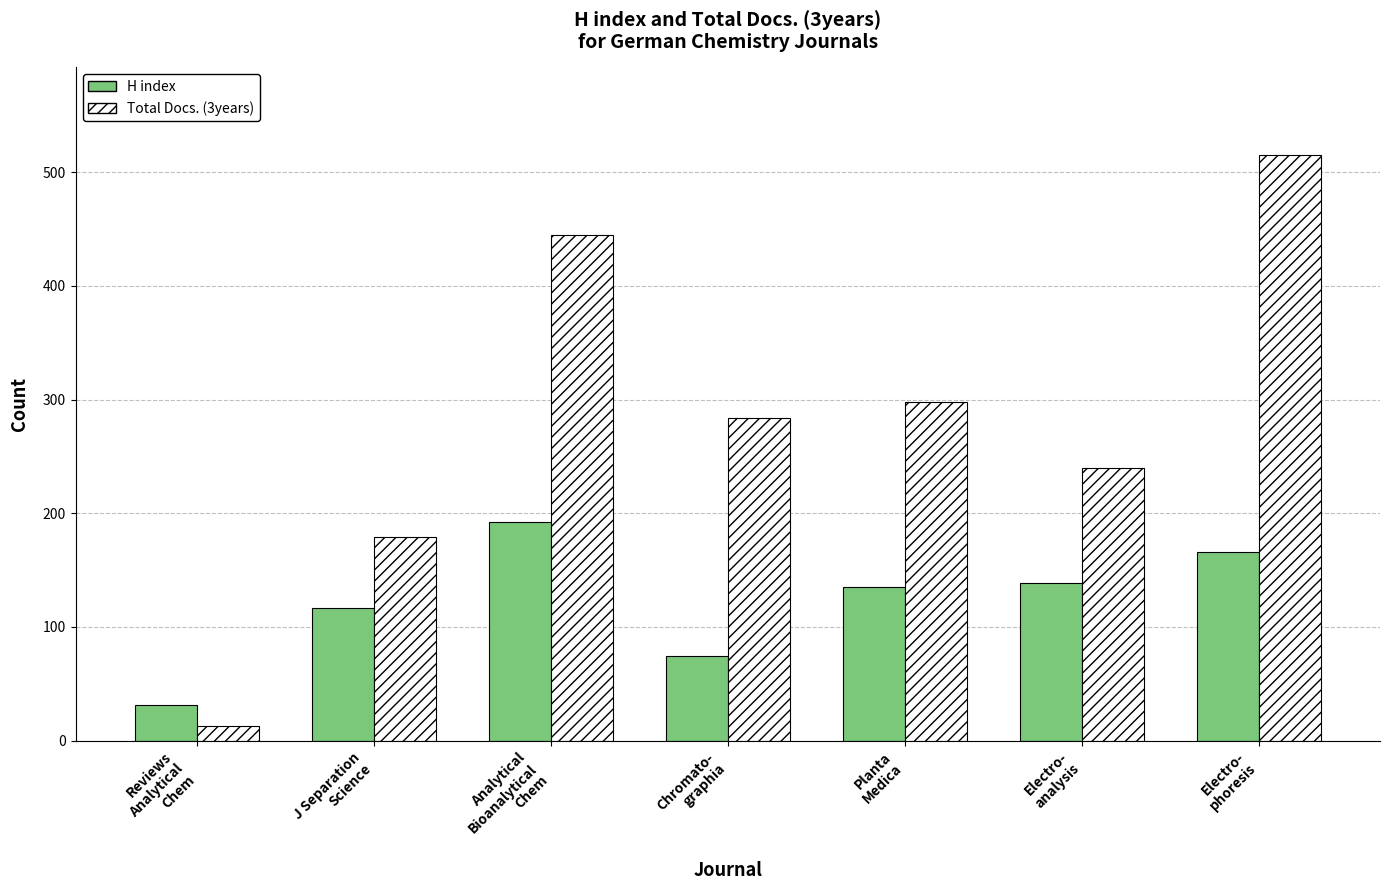

What is the sum of all H index values?

854